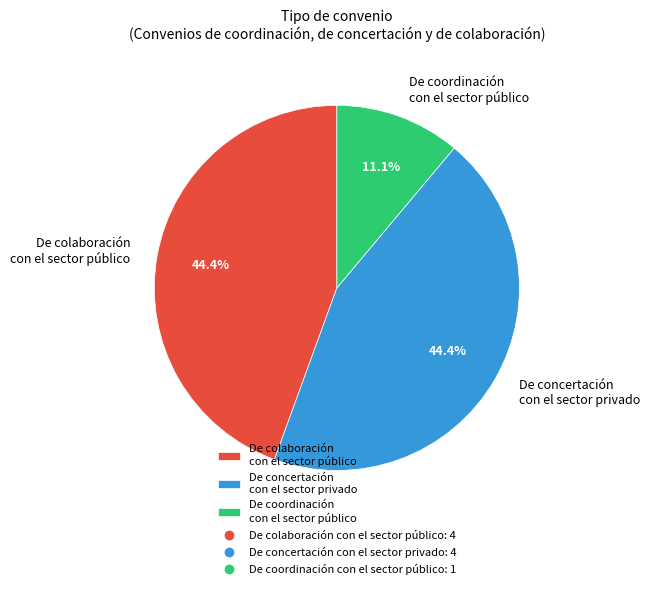

Combined, do De concertación con el sector privado and De coordinación con el sector público account for over 50%?

Yes